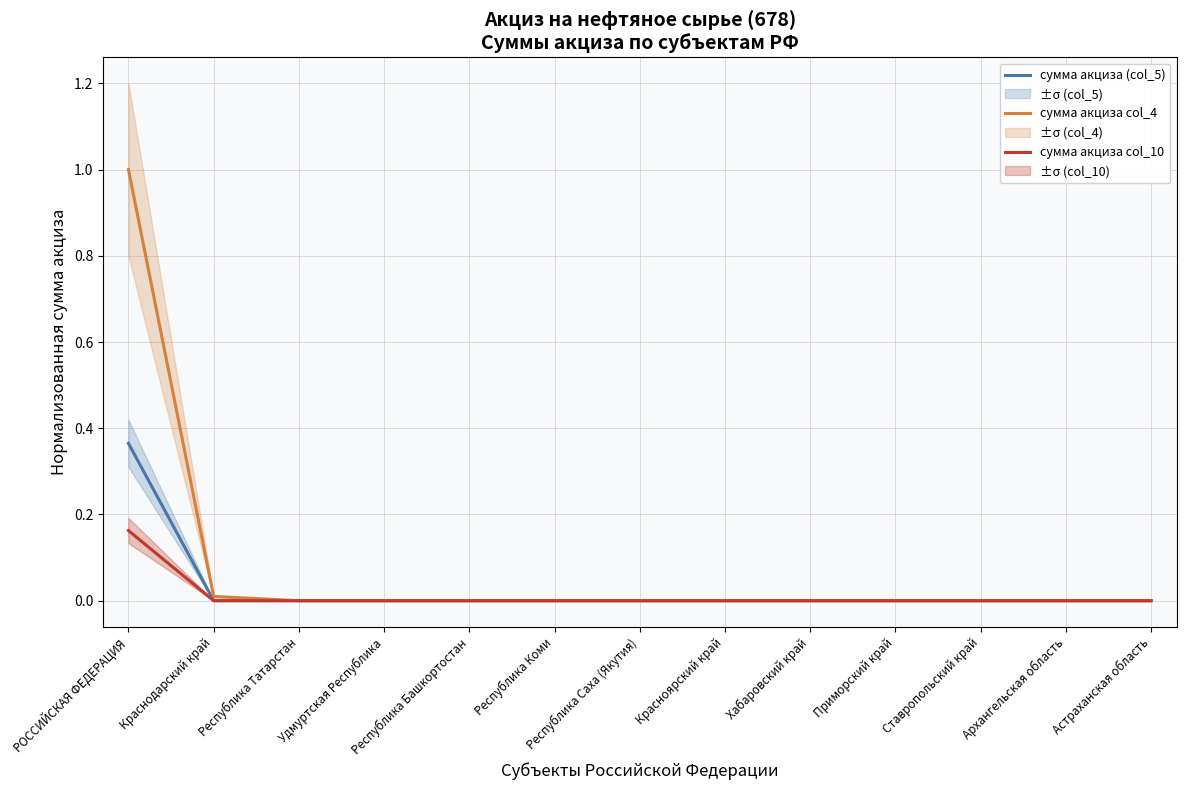

Reading right to left, extract all data points from this chart.

сумма акциза (col_5): 0.0	0.0	0.0	0.0	0.0	0.0	0.0	0.0	0.0	0.0	0.0	0.0	0.4
сумма акциза col_4: 0.0	0.0	0.0	0.0	0.0	0.0	0.0	0.0	0.0	0.0	0.0	0.0	1.0
сумма акциза col_10: 0.0	0.0	0.0	0.0	0.0	0.0	0.0	0.0	0.0	0.0	0.0	0.0	0.2